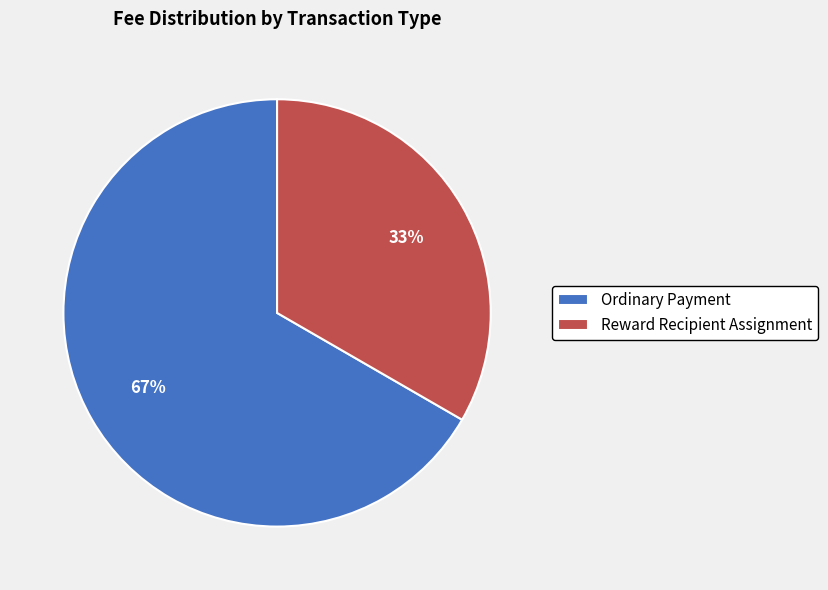

Count the number of slices in the pie.

2